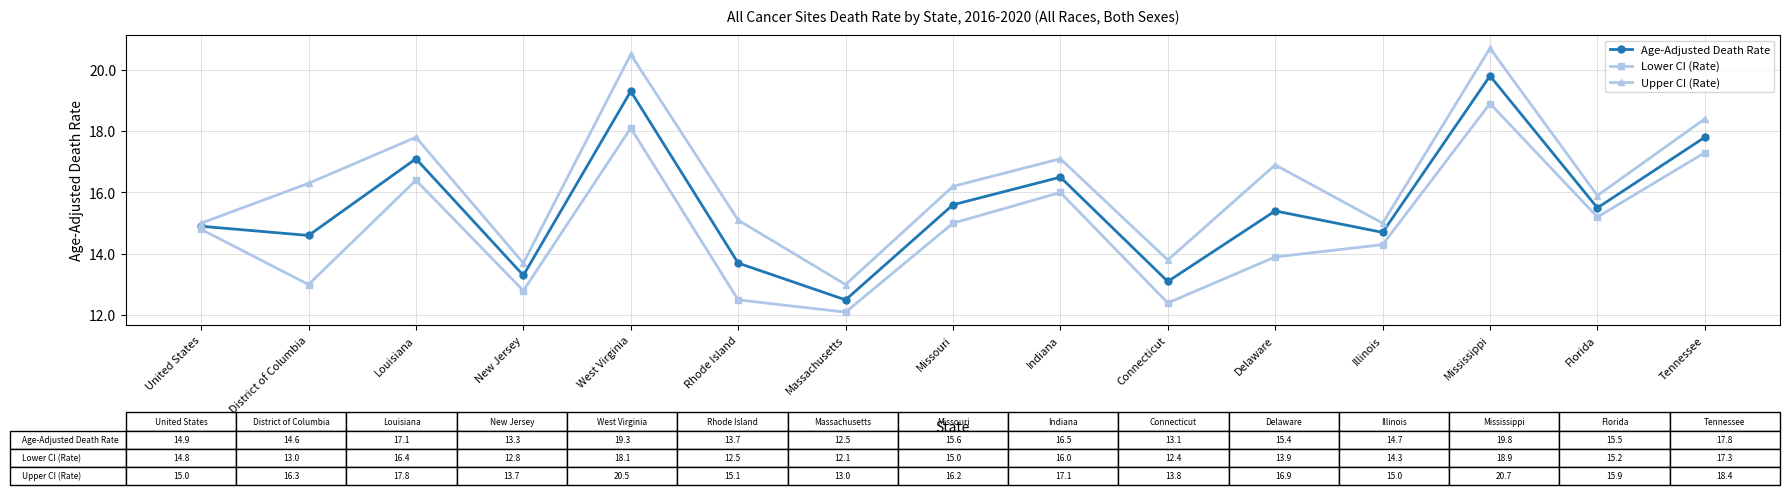

What is the difference between the Age-Adjusted Death Rate values at Rhode Island and District of Columbia?

0.9